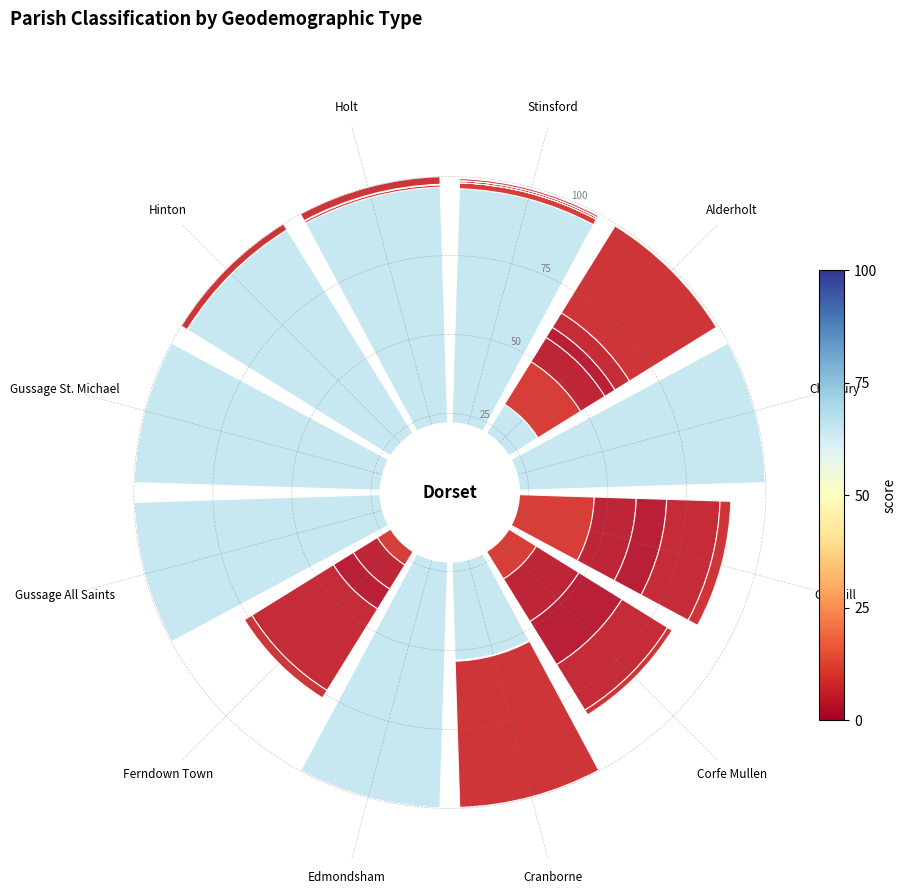

Does the chart contain stacked bars?

Yes